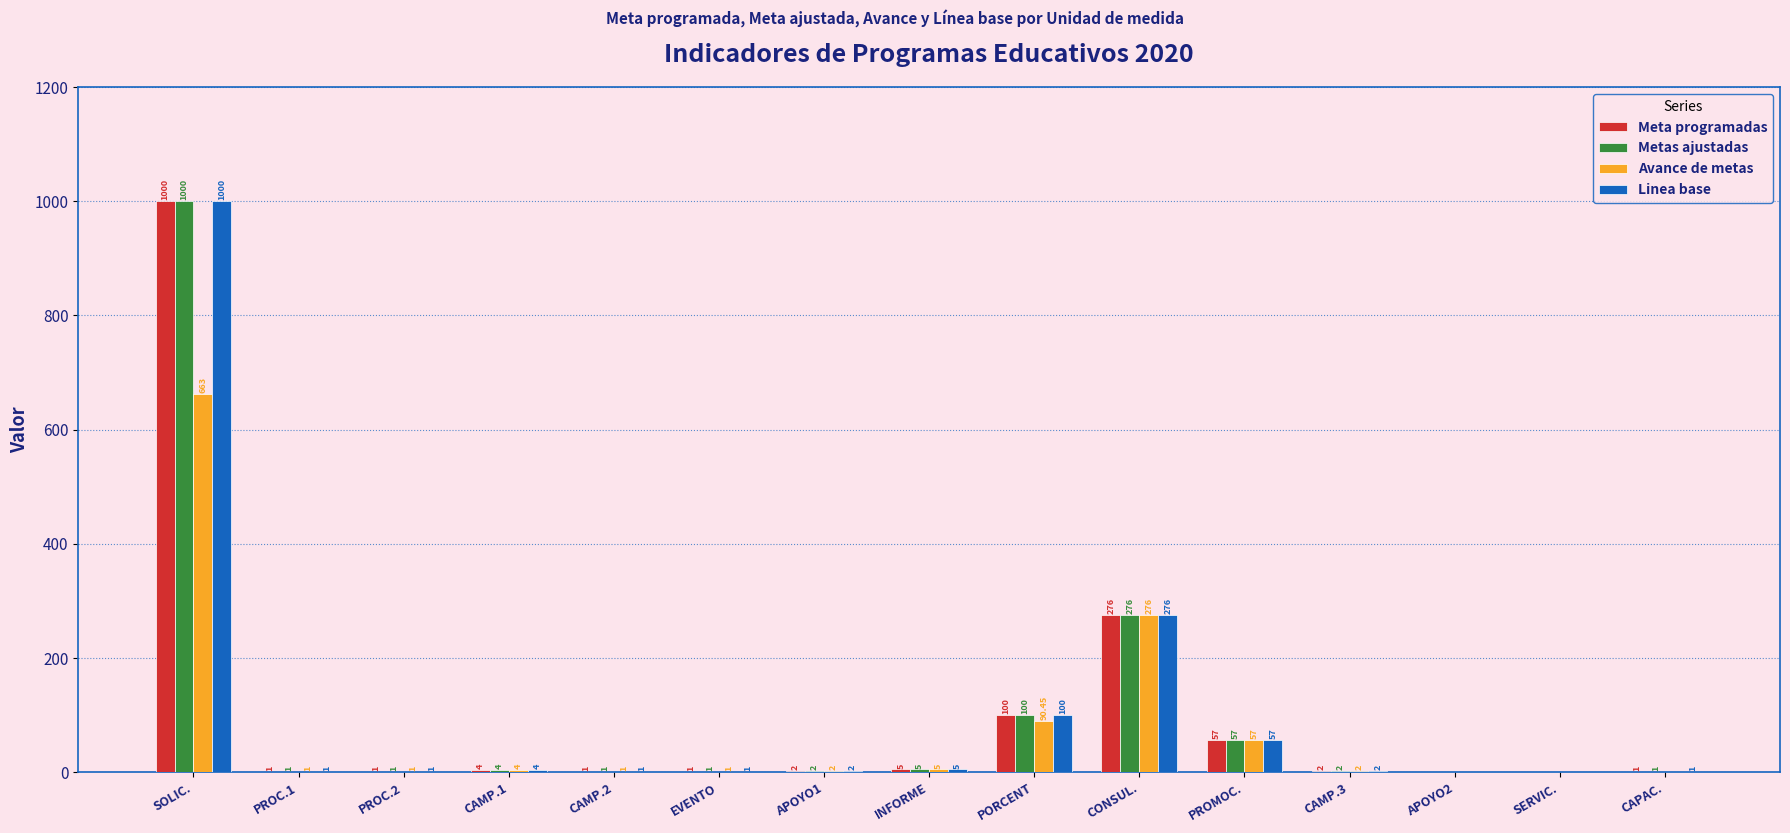

What is the sum of the Metas ajustadas values at CAMP.2 and PROC.2?

2.0